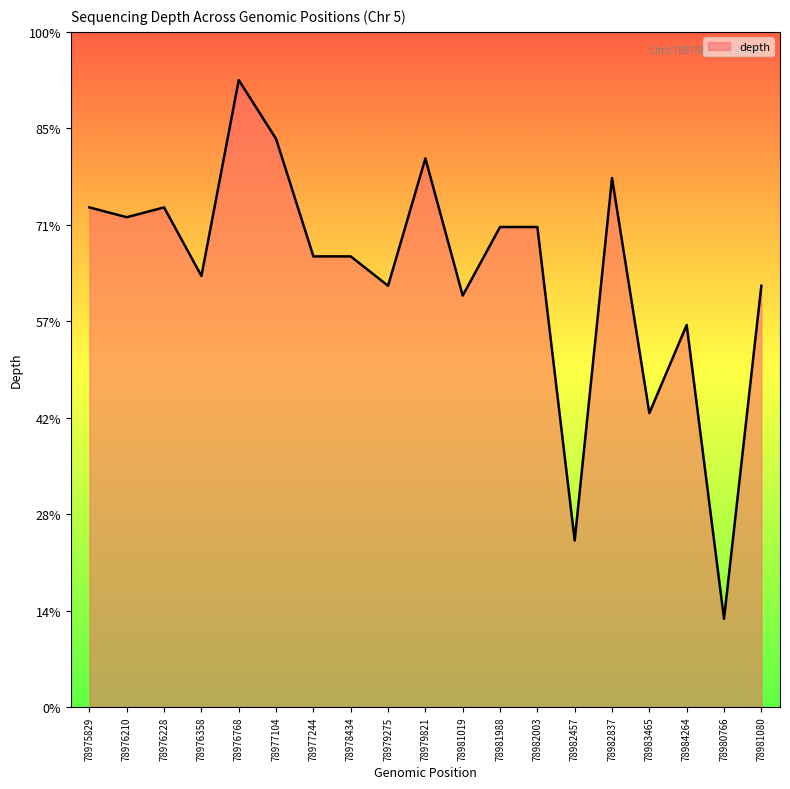

Rank the categories by value from lowest to highest.

78980766, 78982457, 78983465, 78984264, 78981019, 78979275, 78981080, 78976358, 78977244, 78978434, 78981988, 78982003, 78976210, 78975829, 78976228, 78982837, 78979821, 78977104, 78976768